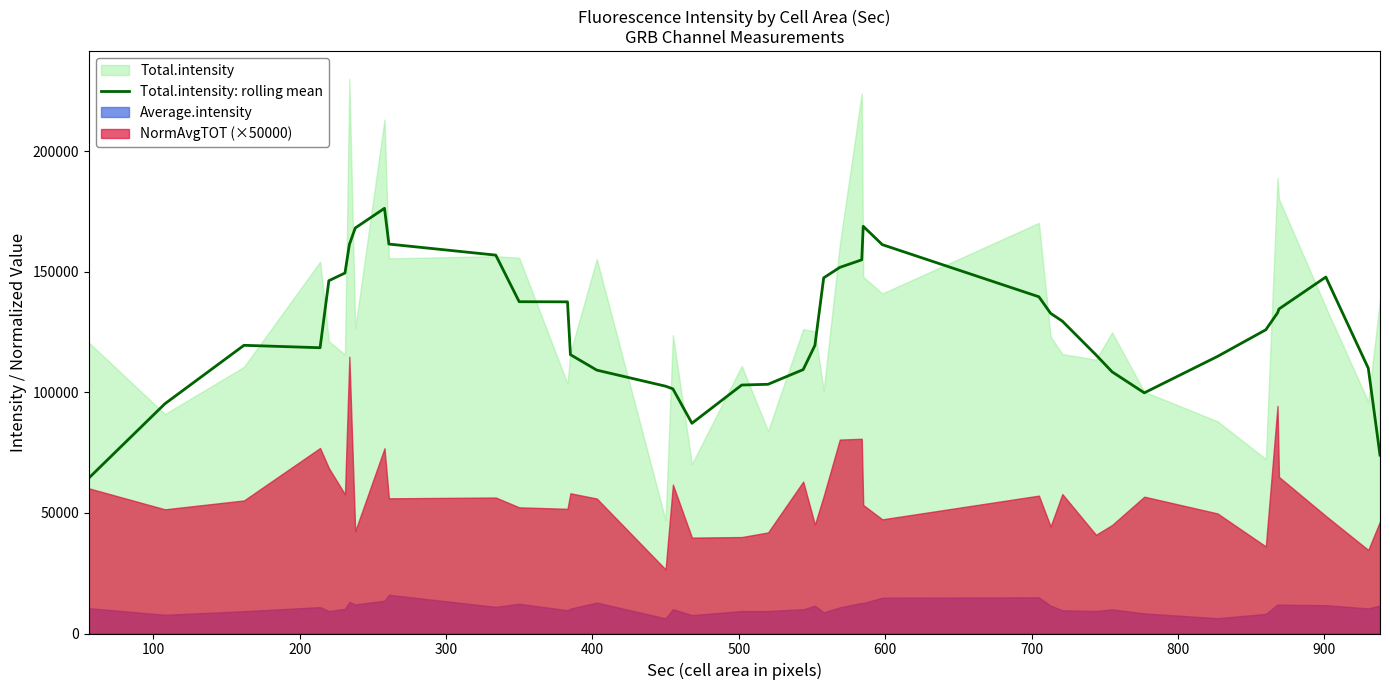

What is the maximum value for Total.intensity: rolling mean?

176321.0